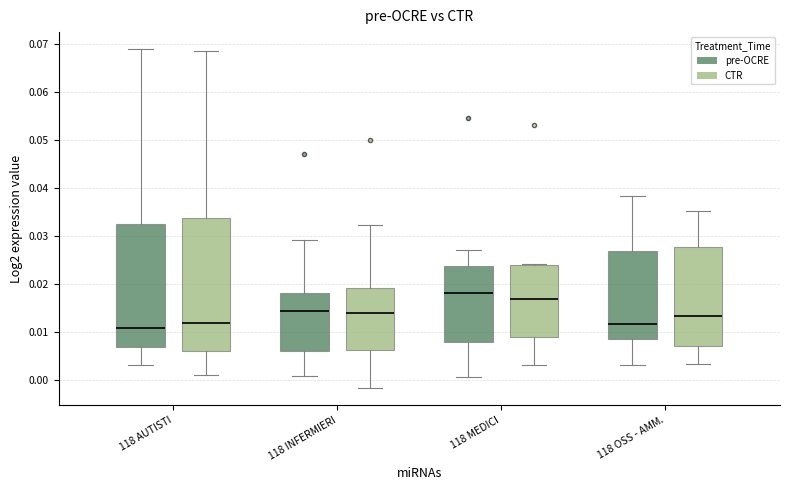

Reading left to right, transcribe this box plot: for each box, give where its median line is, the range the box spans, and where its two whiskers end, as read against the y-axis. The values are not printed on the chart, so give them approximately, as read against the axis.

118 AUTISTI (pre-OCRE): median 0.011, box 0.007 to 0.032, whiskers 0.003 to 0.069
118 AUTISTI (CTR): median 0.012, box 0.006 to 0.034, whiskers 0.001 to 0.069
118 INFERMIERI (pre-OCRE): median 0.014, box 0.006 to 0.018, whiskers 0.001 to 0.029
118 INFERMIERI (CTR): median 0.014, box 0.006 to 0.019, whiskers -0.002 to 0.032
118 MEDICI (pre-OCRE): median 0.018, box 0.008 to 0.024, whiskers 0.001 to 0.027
118 MEDICI (CTR): median 0.017, box 0.009 to 0.024, whiskers 0.003 to 0.024
118 OSS - AMM. (pre-OCRE): median 0.012, box 0.009 to 0.027, whiskers 0.003 to 0.038
118 OSS - AMM. (CTR): median 0.013, box 0.007 to 0.028, whiskers 0.003 to 0.035